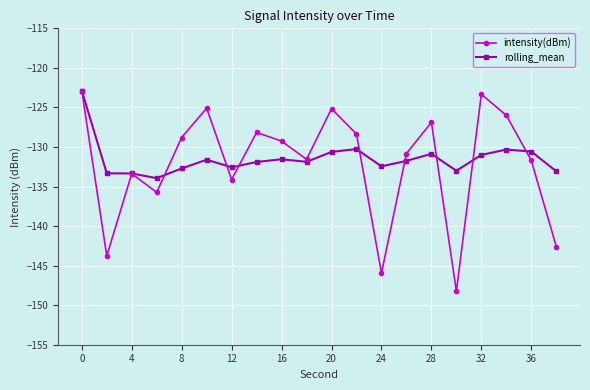

How many interior local peaks does the intensity(dBm) series have?

6